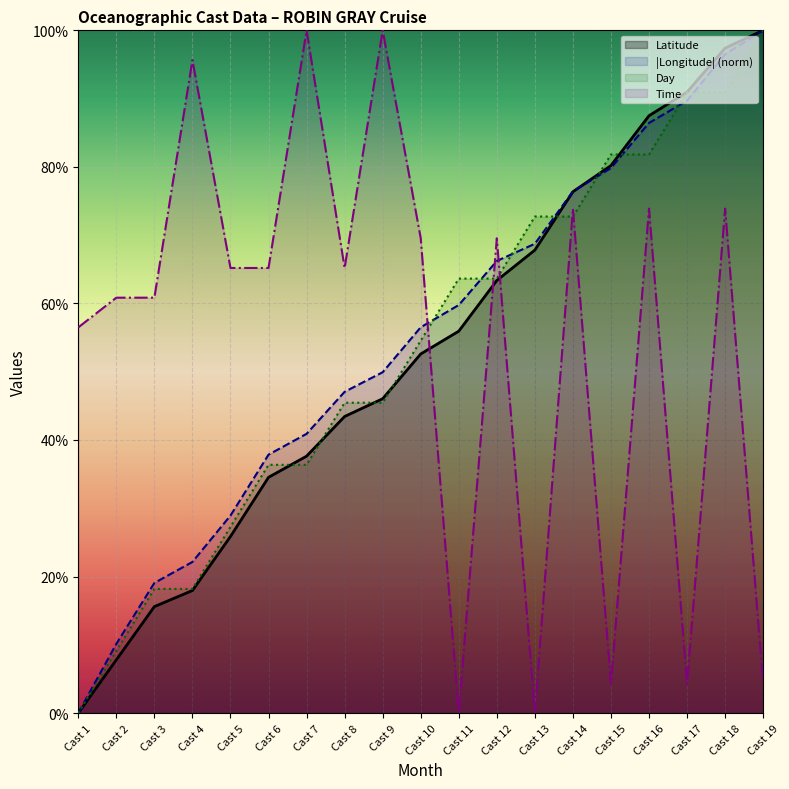

True or false: Time has a value of 162.7 at Cast 7.

False